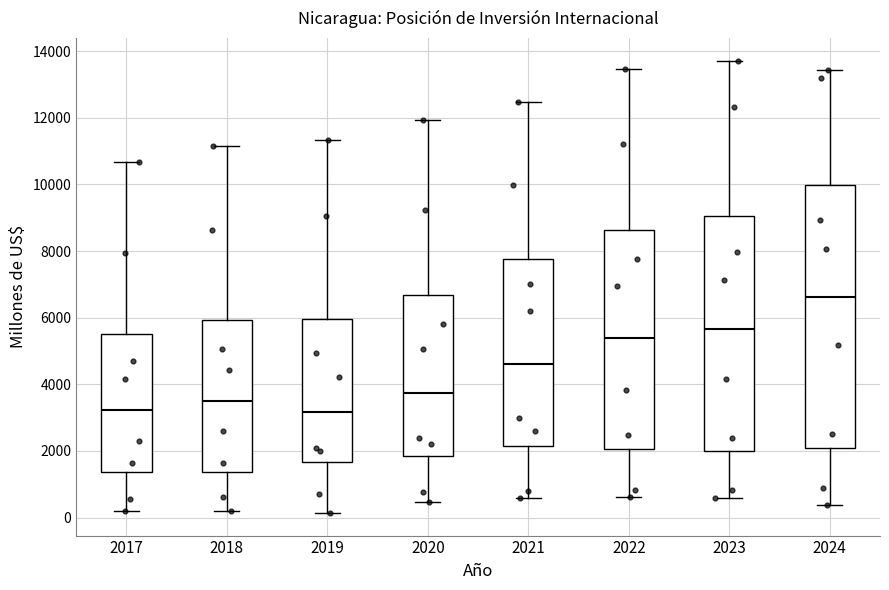

Where is the lower edge of the box at x = 2019 on the y-axis? The values are not printed on the chart, so give them approximately, as read against the axis.

1600